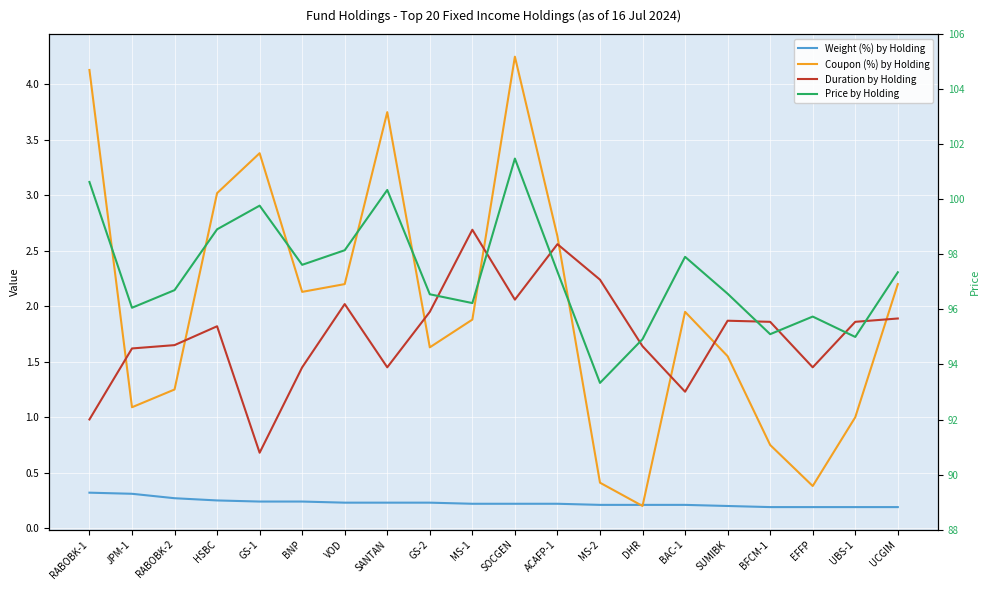

In Coupon (%) by Holding, how many points are higher than both neighbors (excluding endpoints)?

4